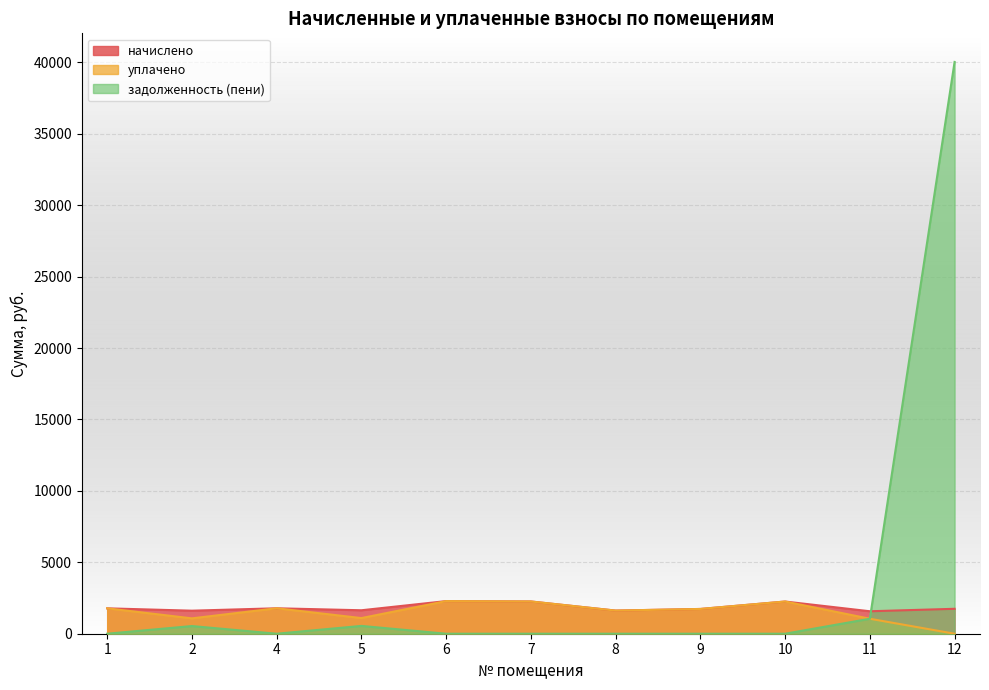

The value of уплачено at 9 is 1734.0. True or false?

True